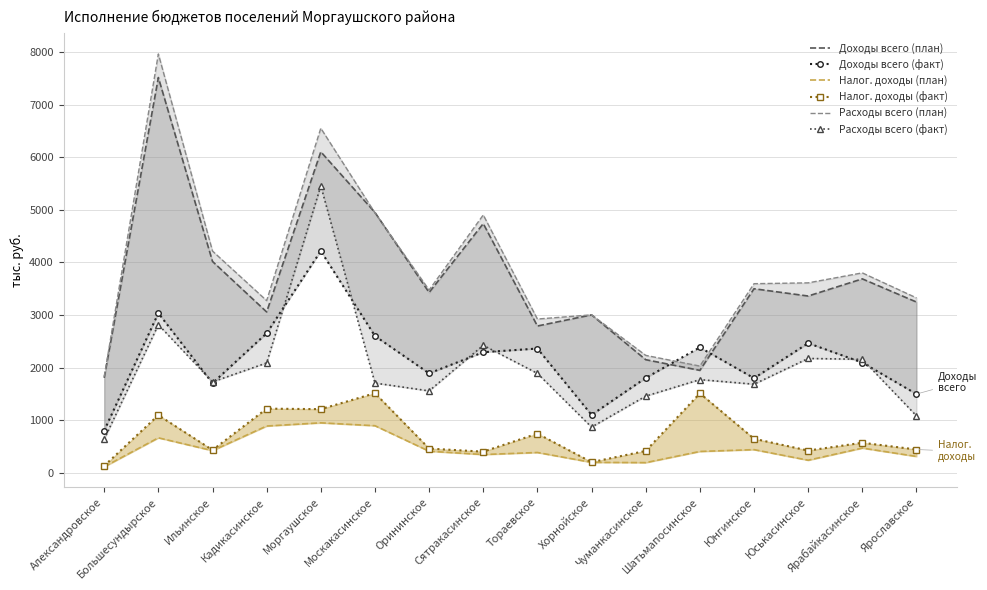

What is the label of the 12th point from the left?

Шатьмапосинское